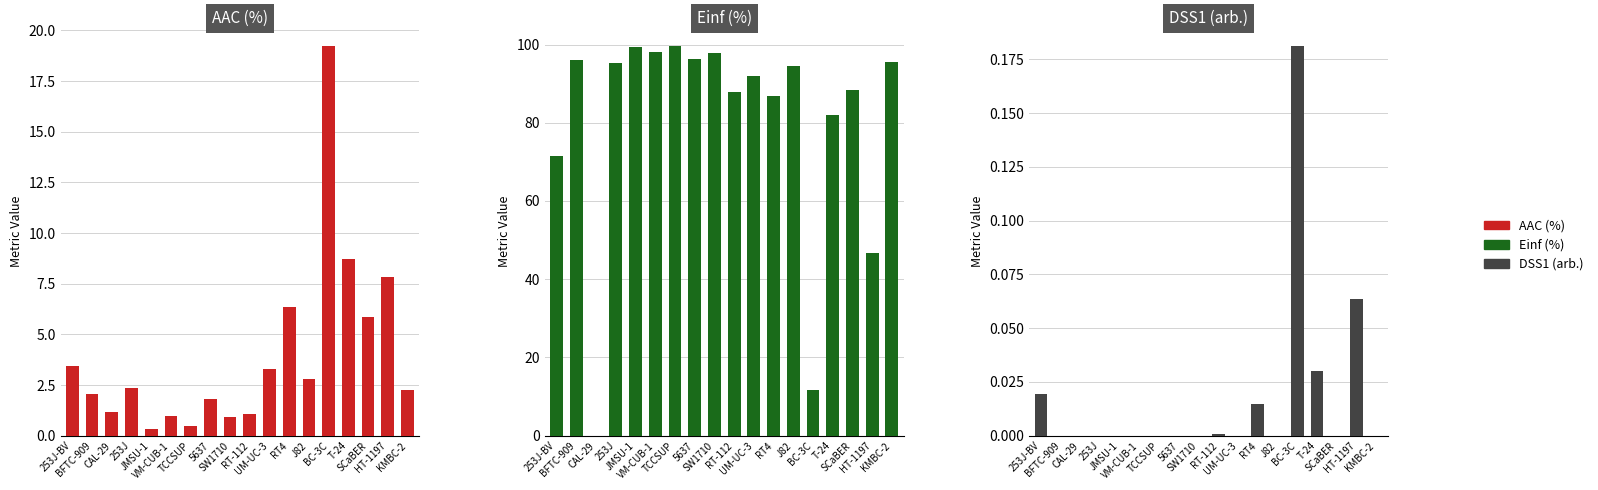

At which category is the sum across all series the highest?

TCCSUP